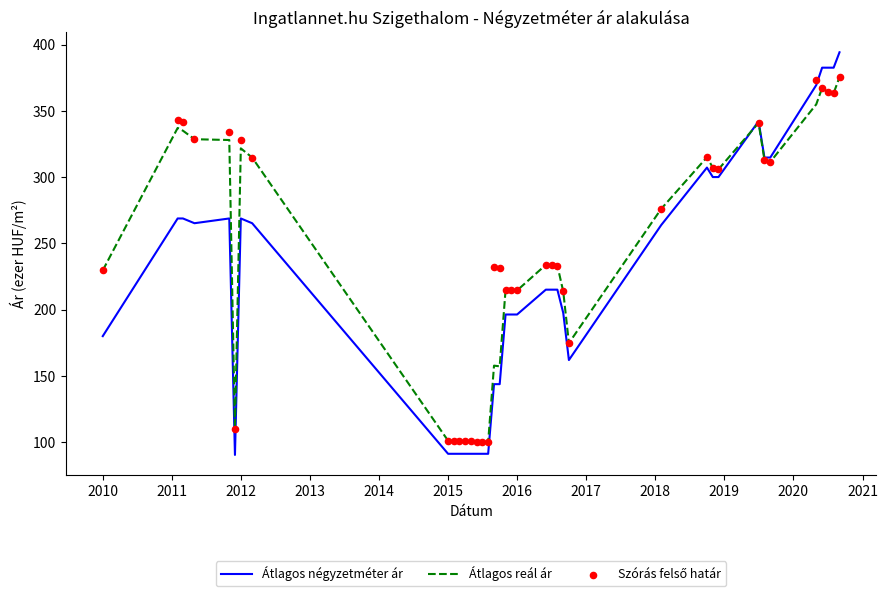

Which series has the largest total across all categories?

Szórás felső határ